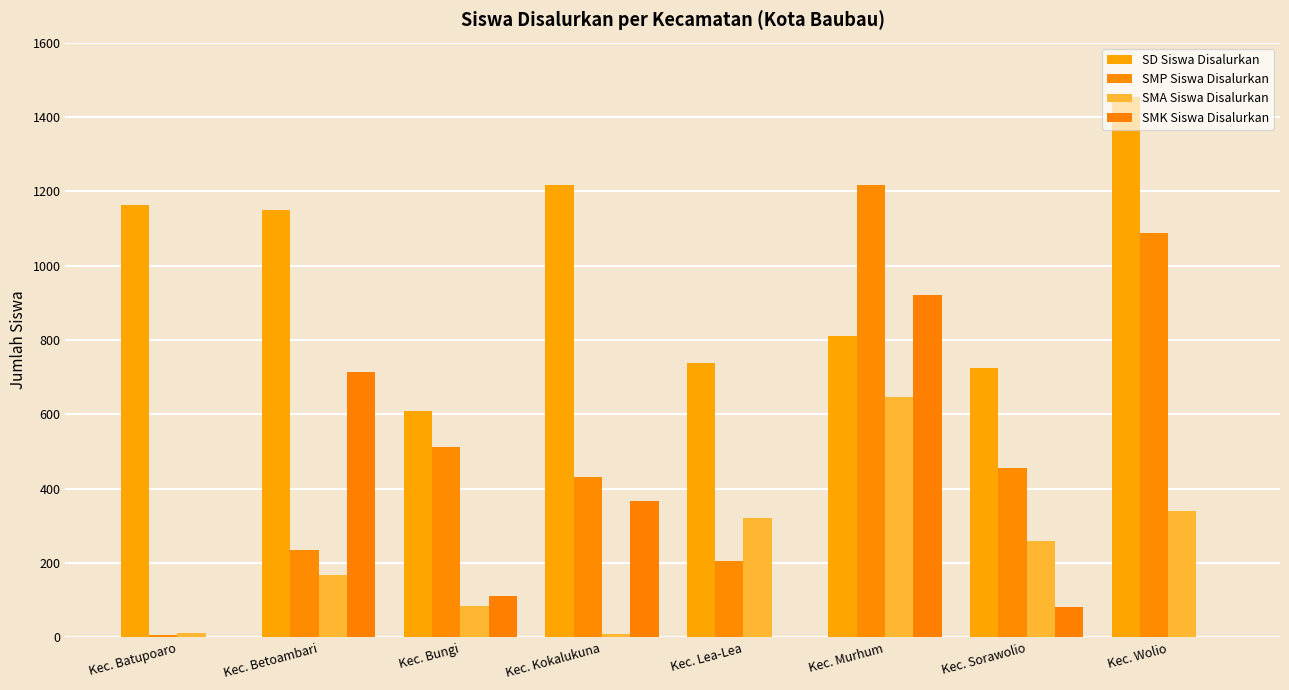

Which series has the largest total across all categories?

SD Siswa Disalurkan